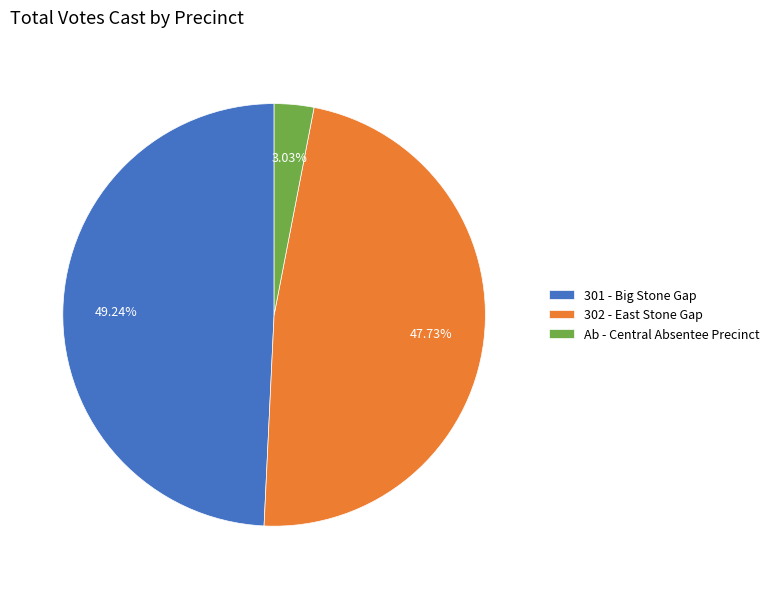

Rank the categories by value from highest to lowest.

301 - Big Stone Gap, 302 - East Stone Gap, Ab - Central Absentee Precinct